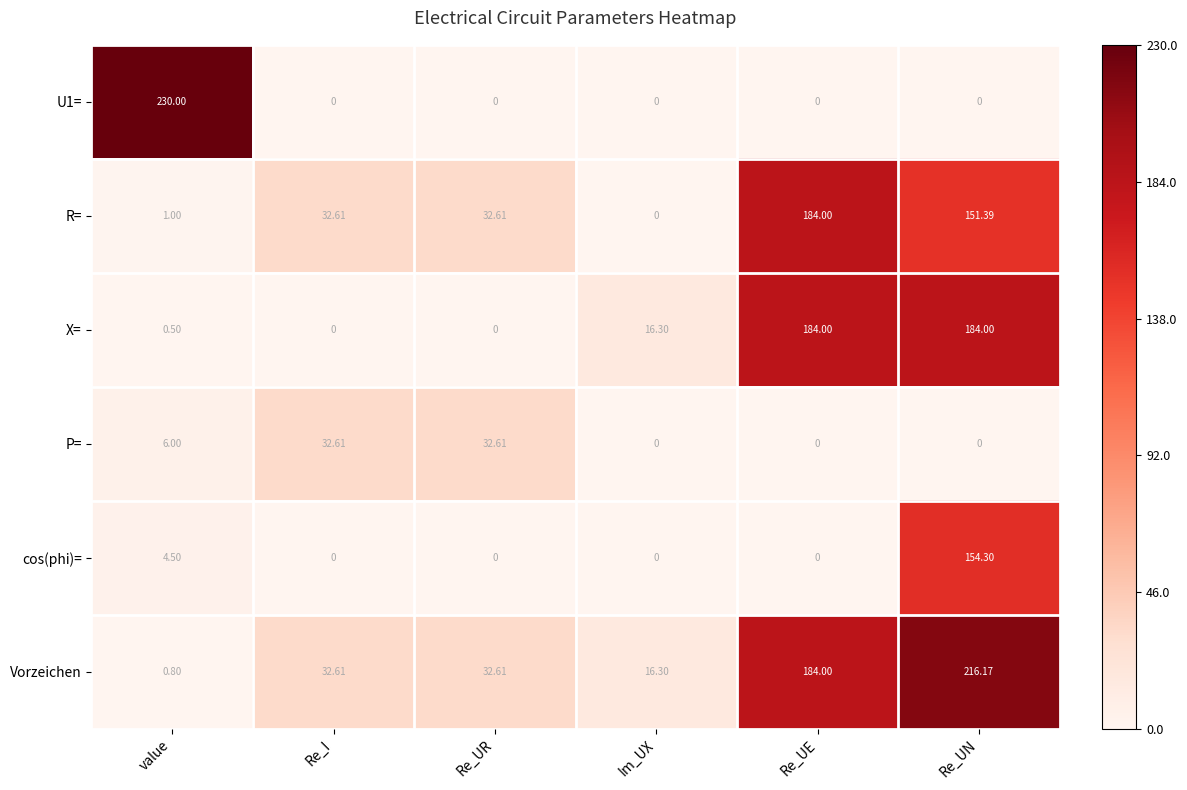

Which series has the largest total across all categories?

Vorzeichen